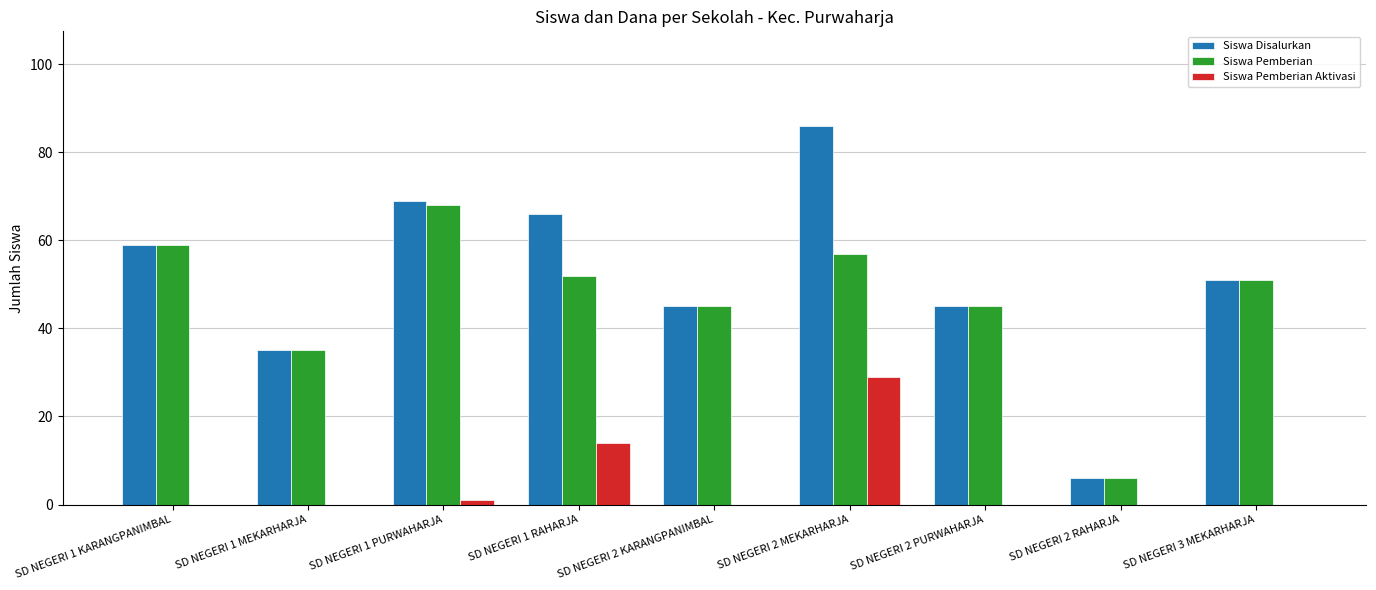

The value of Siswa Disalurkan at SD NEGERI 2 MEKARHARJA is 86. True or false?

True